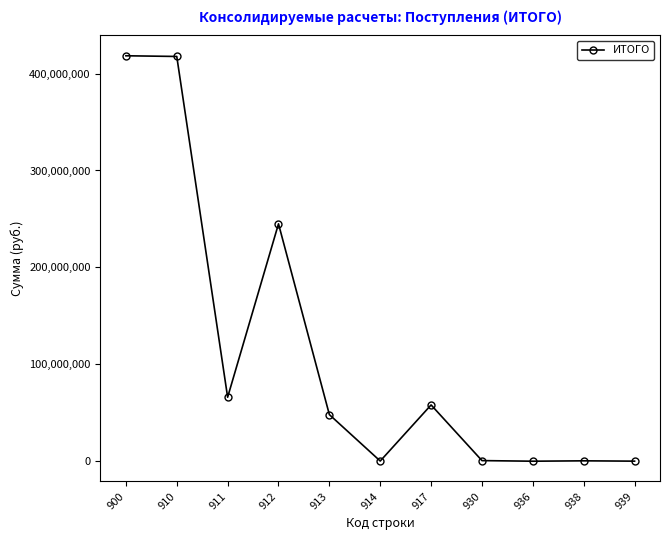

What is the ratio of the value at 910 to the value at 900?

1.0